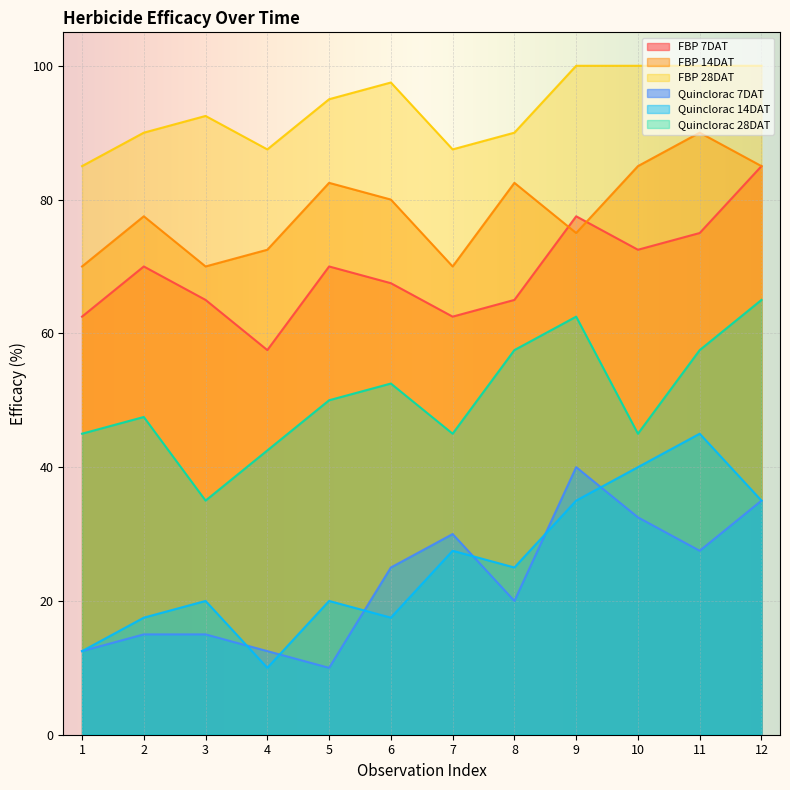

At how many categories does at least one series exceed 70?

12